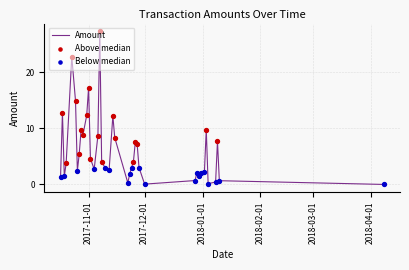

What is the greatest value displayed?

27.4